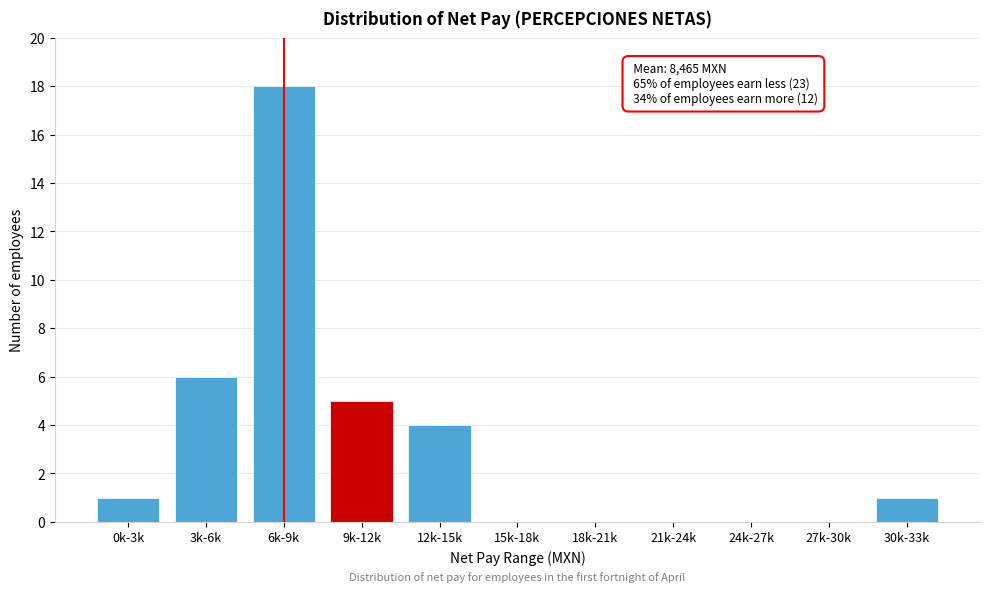

Reading left to right, extract all data points from this chart.

0k-3k=1	3k-6k=6	6k-9k=18	9k-12k=5	12k-15k=4	15k-18k=0	18k-21k=0	21k-24k=0	24k-27k=0	27k-30k=0	30k-33k=1